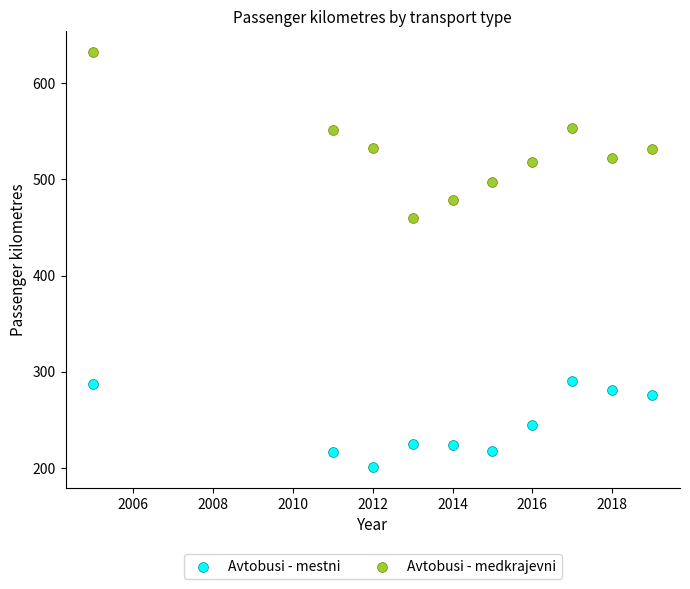

Across all data points, what is the range of Y values (max minus min)?

431.9